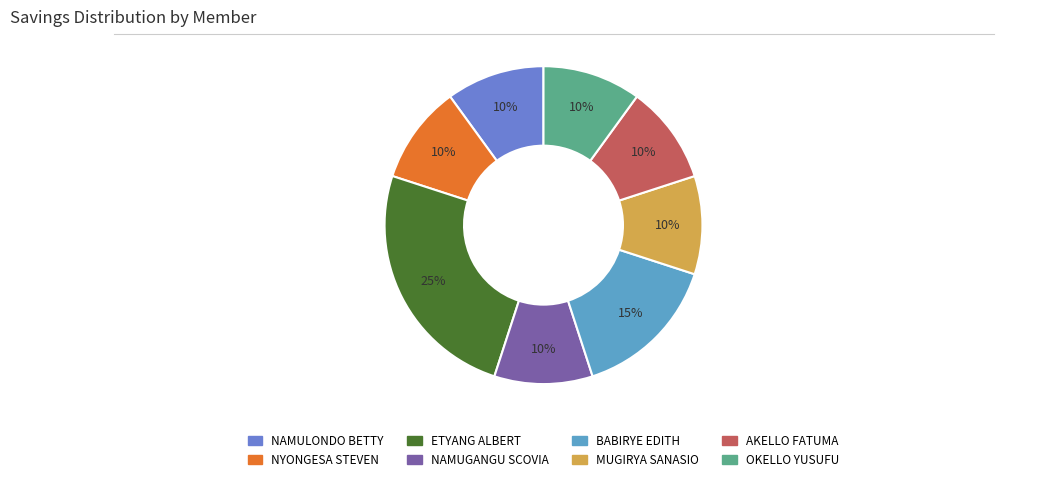

Which category has the biggest portion of the pie?

ETYANG ALBERT